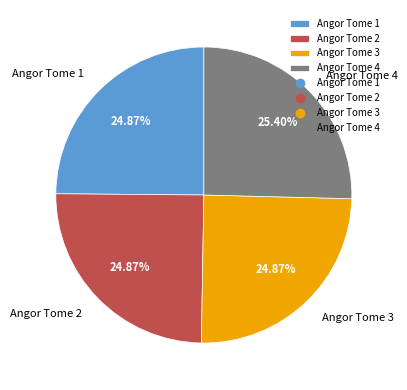

What percentage is the Angor Tome 4 slice, to the nearest percent?

25%